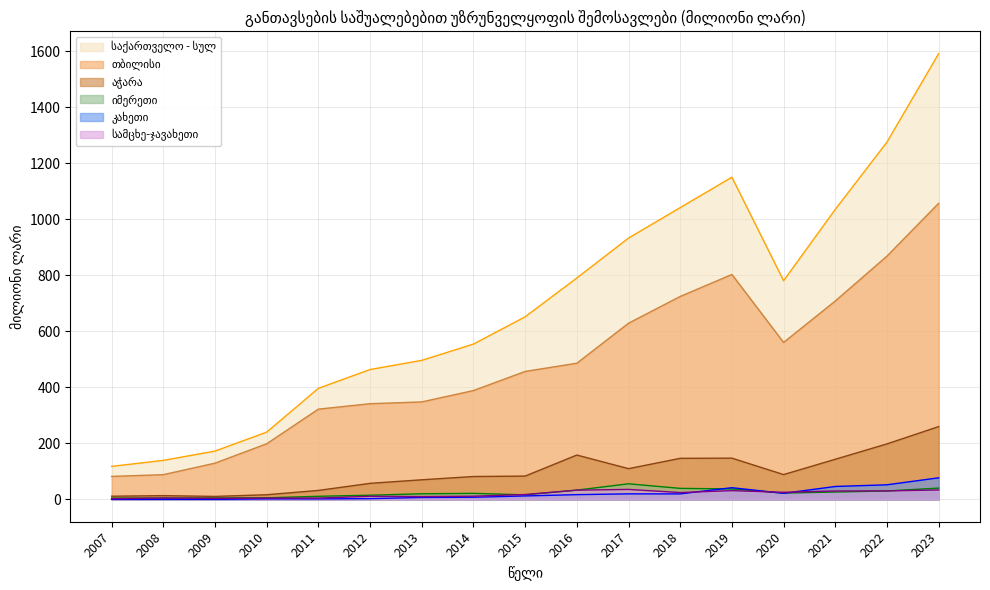

Which has a higher value, 2022 or 2008?

2022